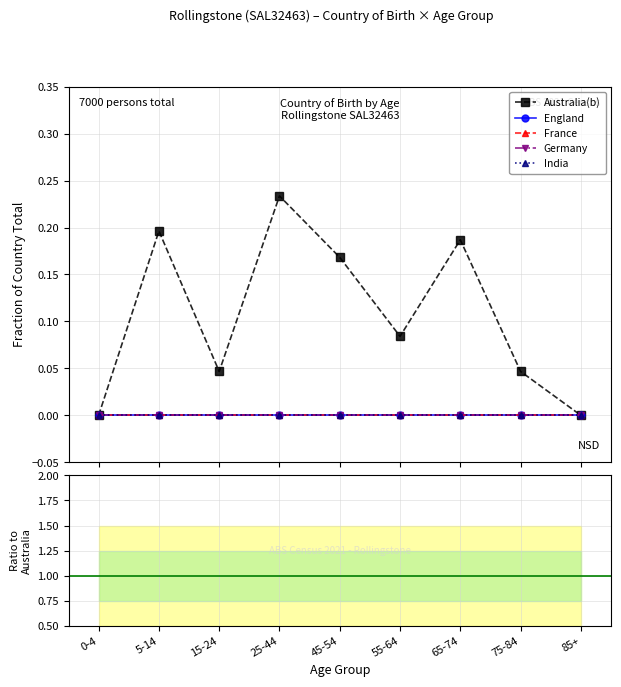

True or false: France has more than 2 interior local peaks.

False